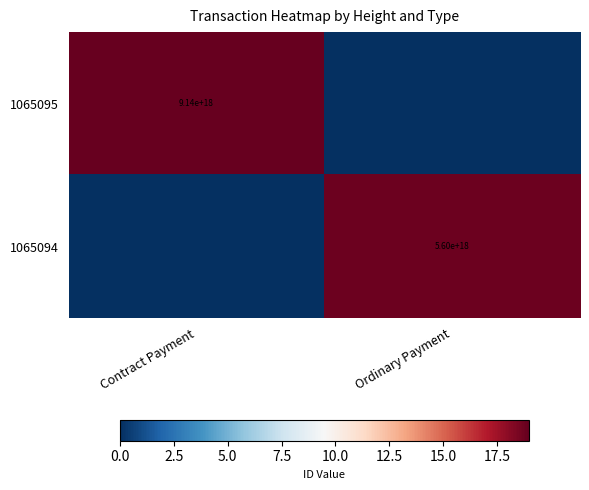

The 1065094 series shows 7717161082819566592 at Ordinary Payment. True or false?

False